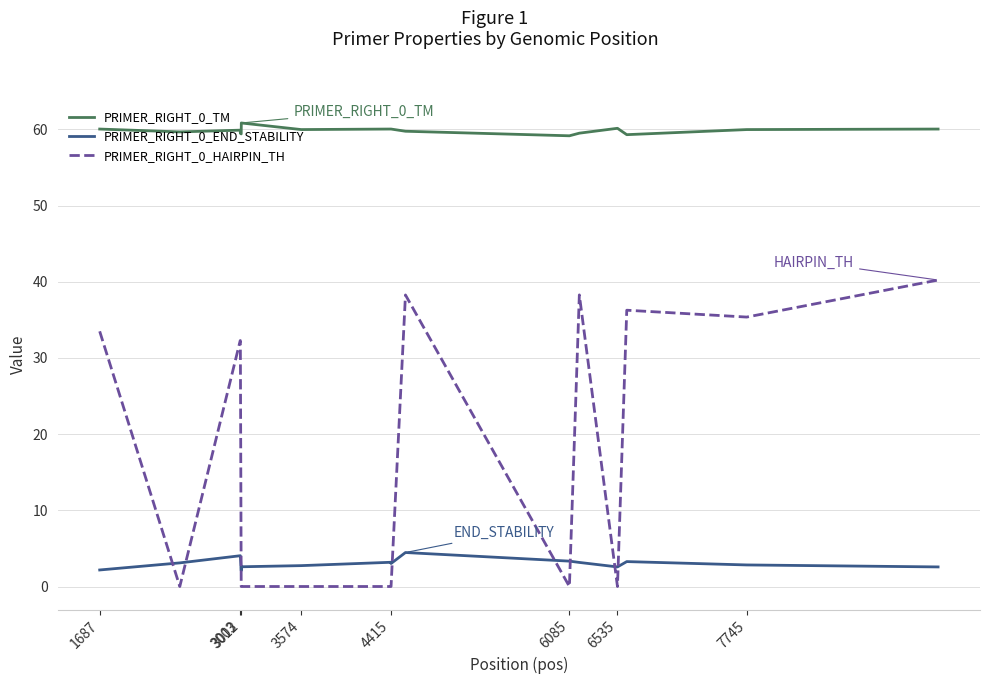

True or false: PRIMER_RIGHT_0_END_STABILITY and PRIMER_RIGHT_0_HAIRPIN_TH intersect in this chart.

True